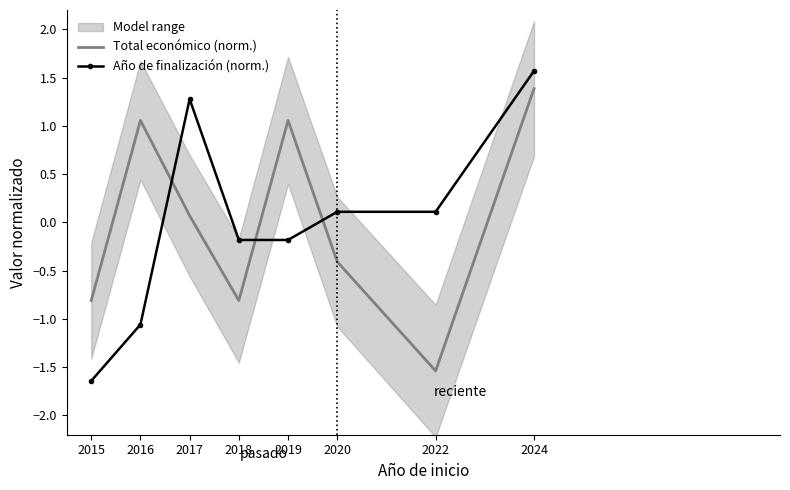

How many negative values does the Año de finalización (norm.) series have?

4